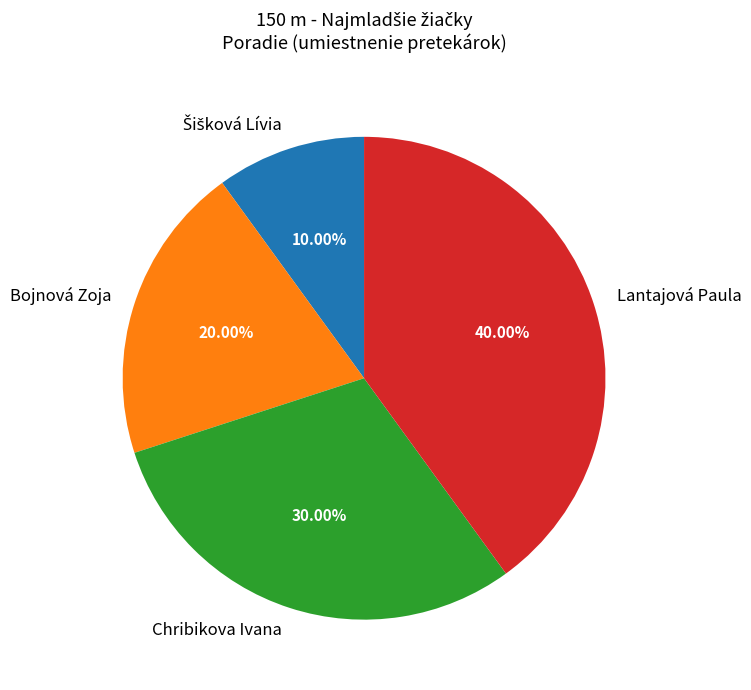

What is the largest slice in the pie chart?

Lantajová Paula